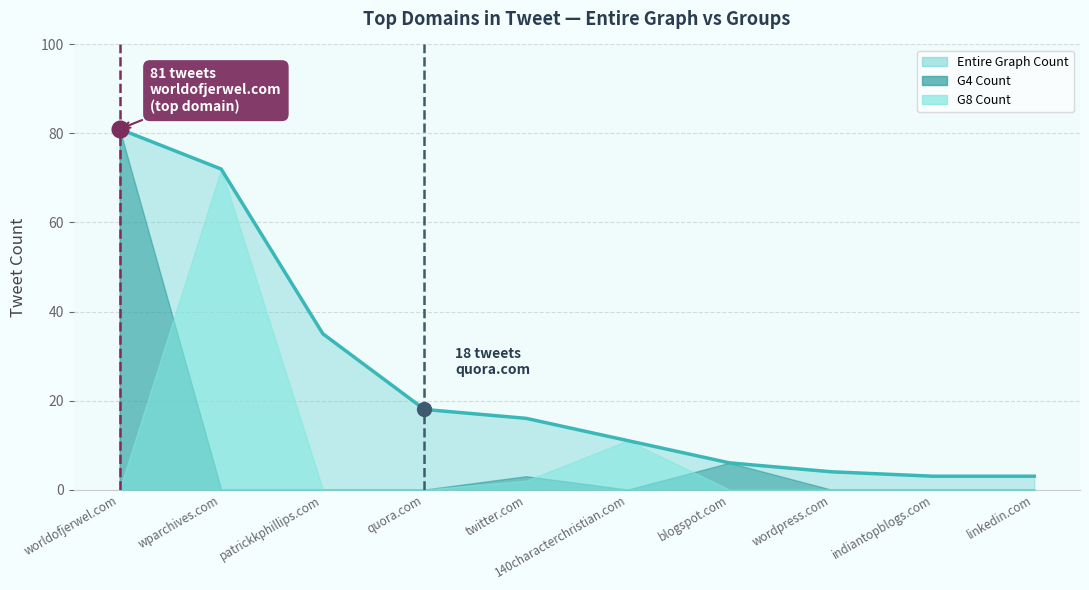

How many values in the Entire Graph Count series exceed 16?

4